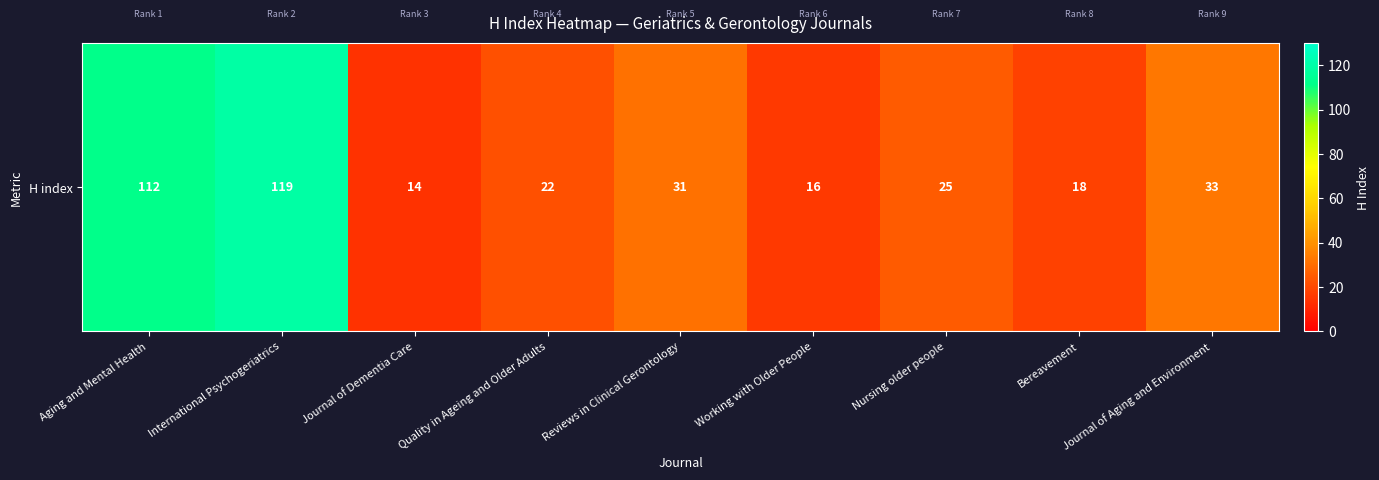

The value at Aging and Mental Health is 54. True or false?

False